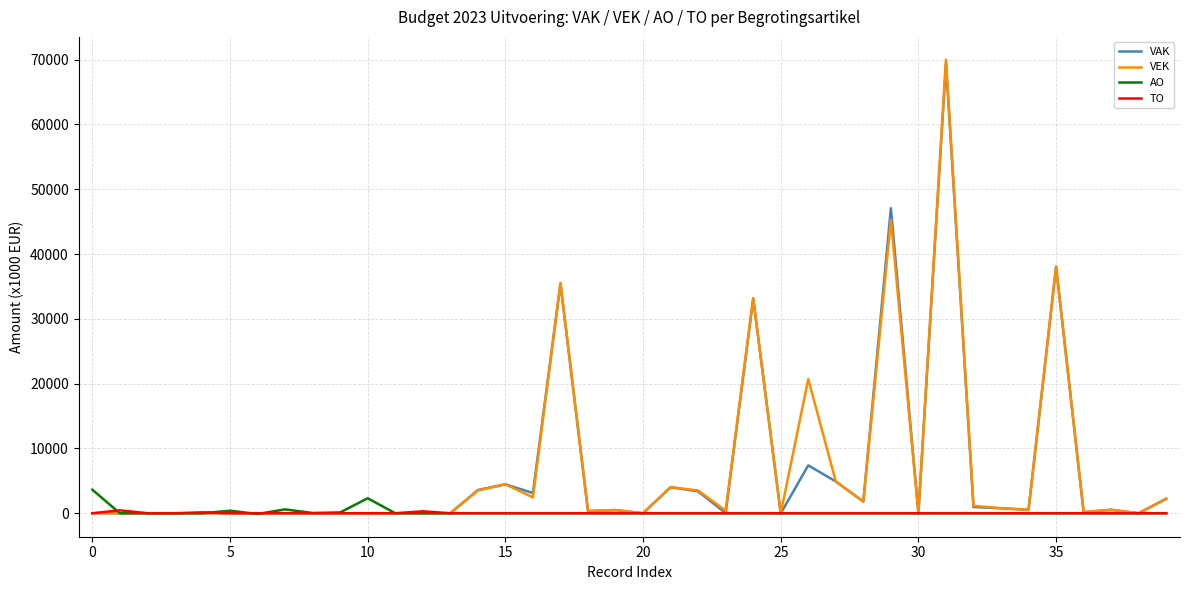

What is the highest value of the VAK series?

69371